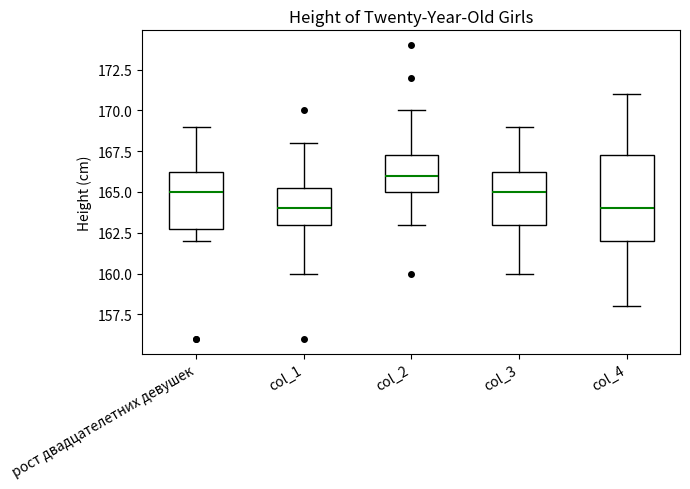

Where is the lower edge of the box for col_1 on the y-axis? The values are not printed on the chart, so give them approximately, as read against the axis.

163.0